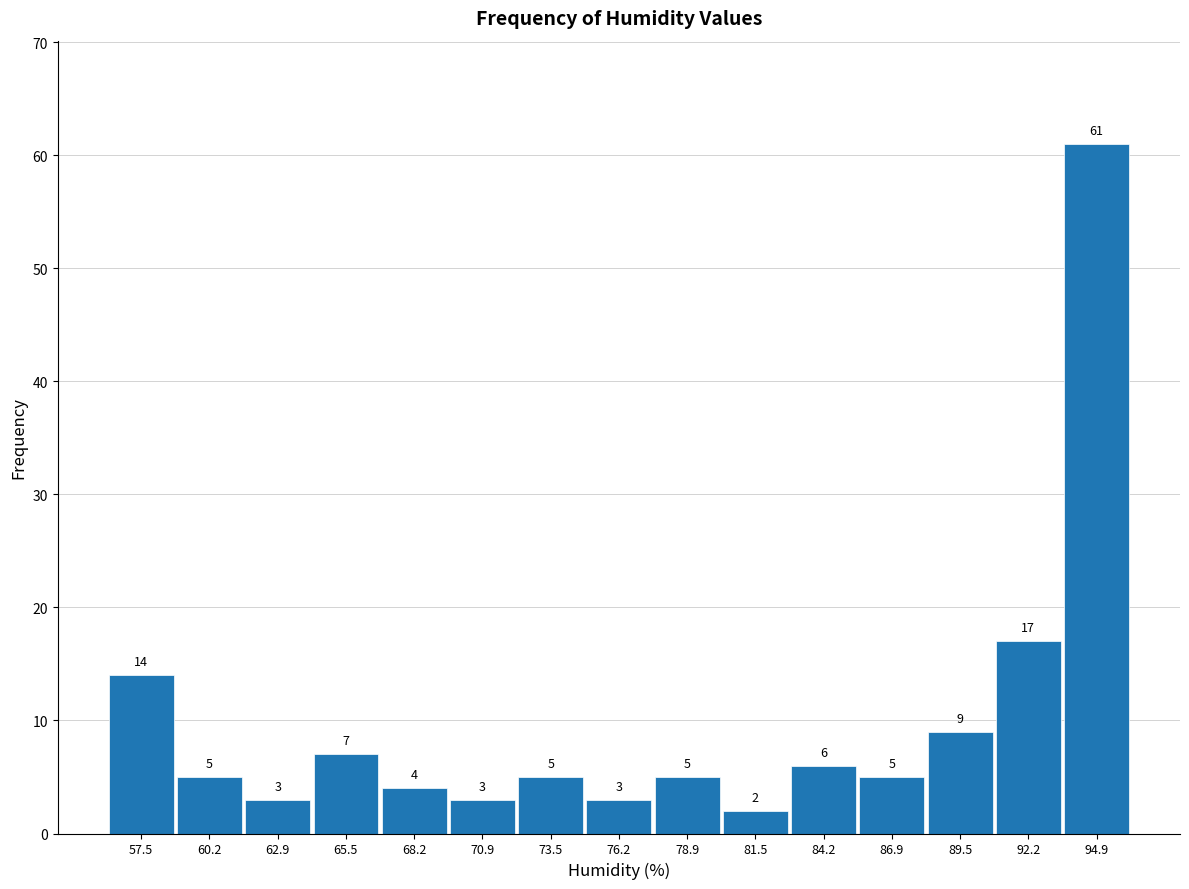

Reading left to right, transcribe this chart: for each bar, give the range it covers on the x-axis and its height. The bar edges are not printed on the chart, so give them approximately, as read against the axis.

56.0 to 59.0: 14
59.0 to 61.5: 5
61.5 to 64.0: 3
64.0 to 67.0: 7
67.0 to 69.5: 4
69.5 to 72.0: 3
72.0 to 75.0: 5
75.0 to 77.5: 3
77.5 to 80.0: 5
80.0 to 83.0: 2
83.0 to 85.5: 6
85.5 to 88.0: 5
88.0 to 91.0: 9
91.0 to 93.5: 17
93.5 to 96.0: 61